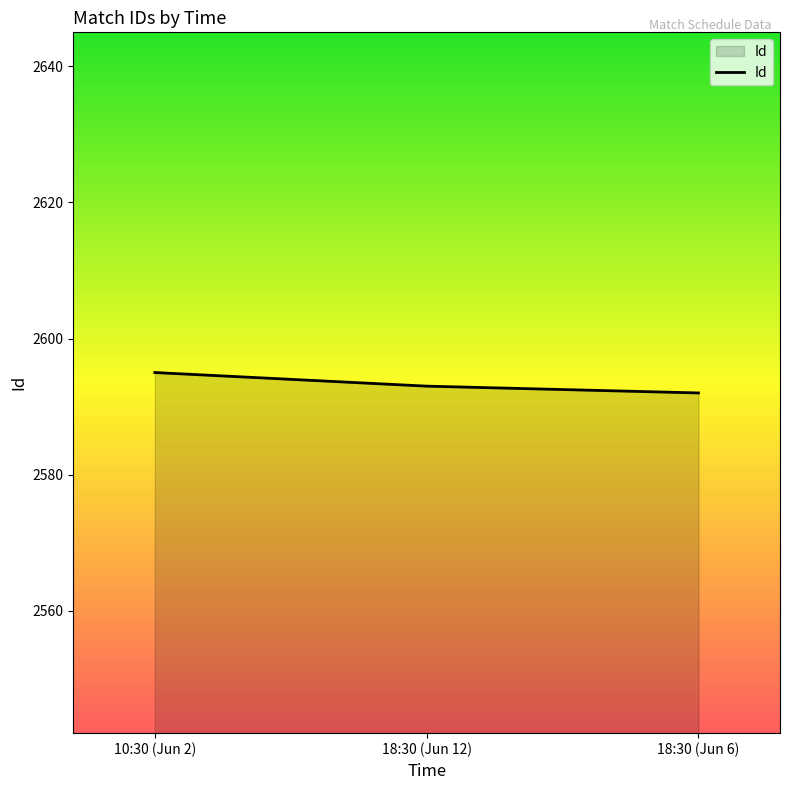

Which label corresponds to the smallest value in the chart?

18:30 (Jun 6)